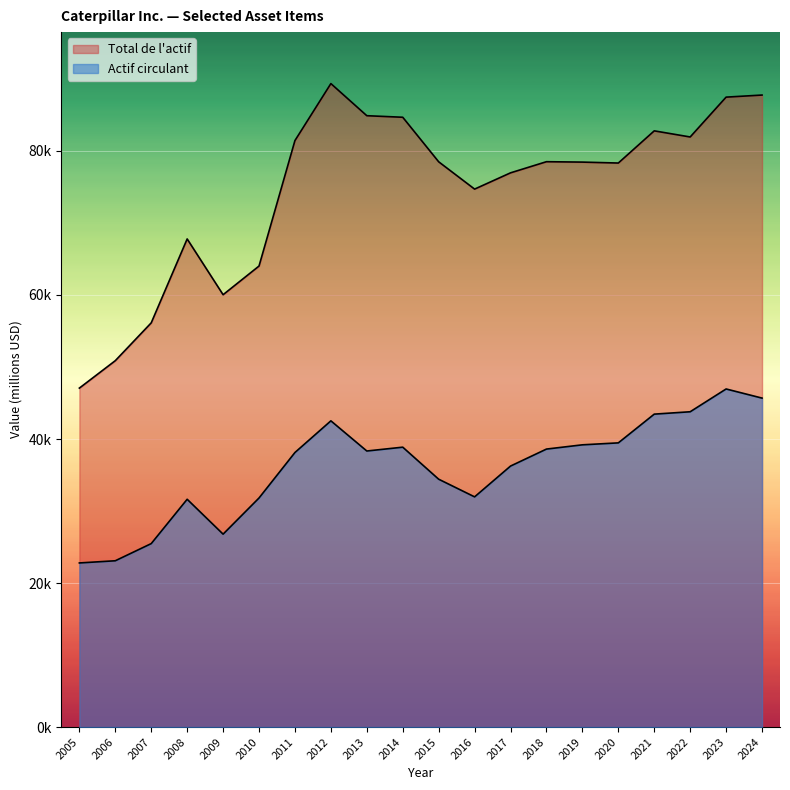

What is the value of the Actif circulant point at the 11th from the left?

34418